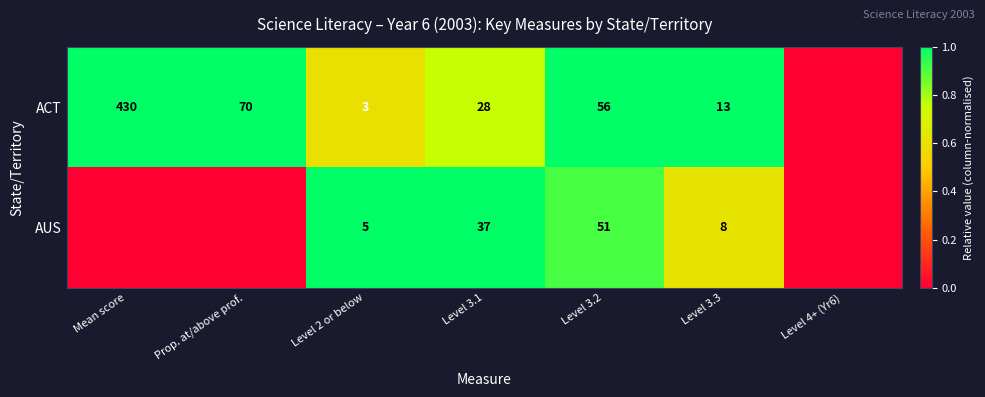

True or false: ACT has a value of 13 at Level 3.3.

True